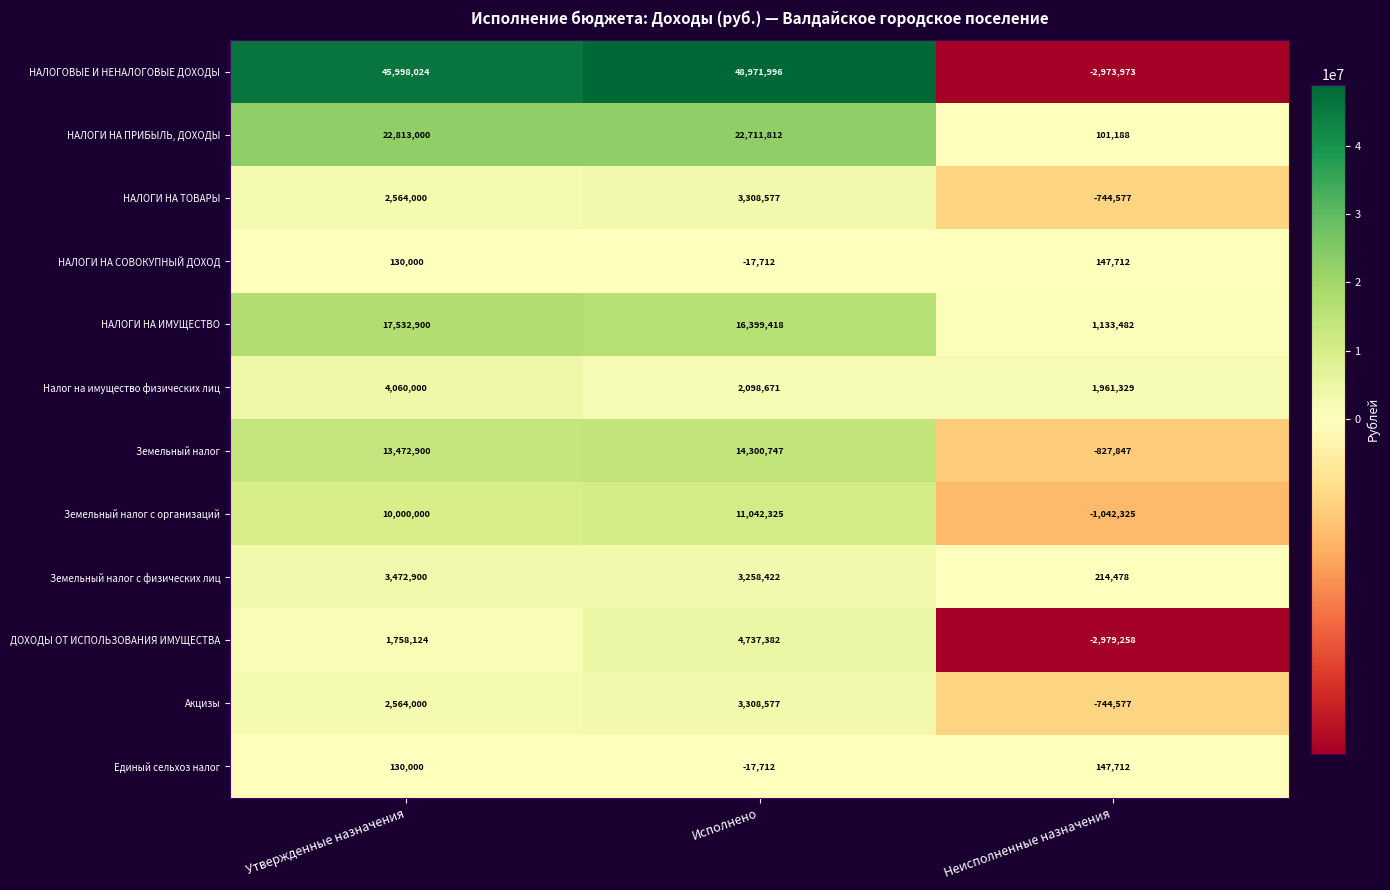

What is the difference between the НАЛОГИ НА ТОВАРЫ values at Утвержденные назначения and Исполнено?

744577